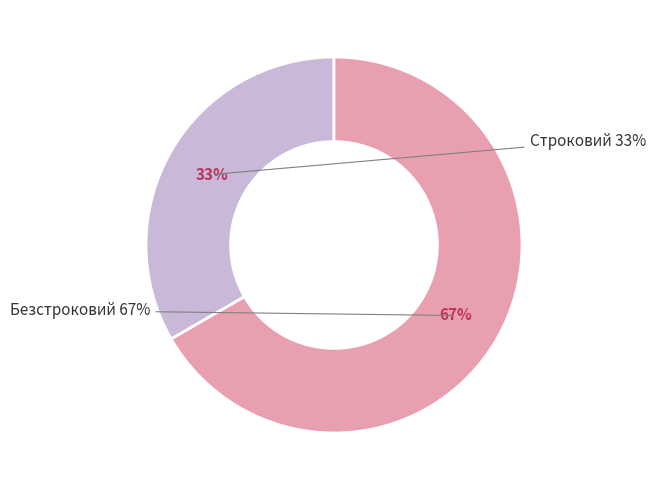

Is there any slice that represents more than half of the pie?

Yes